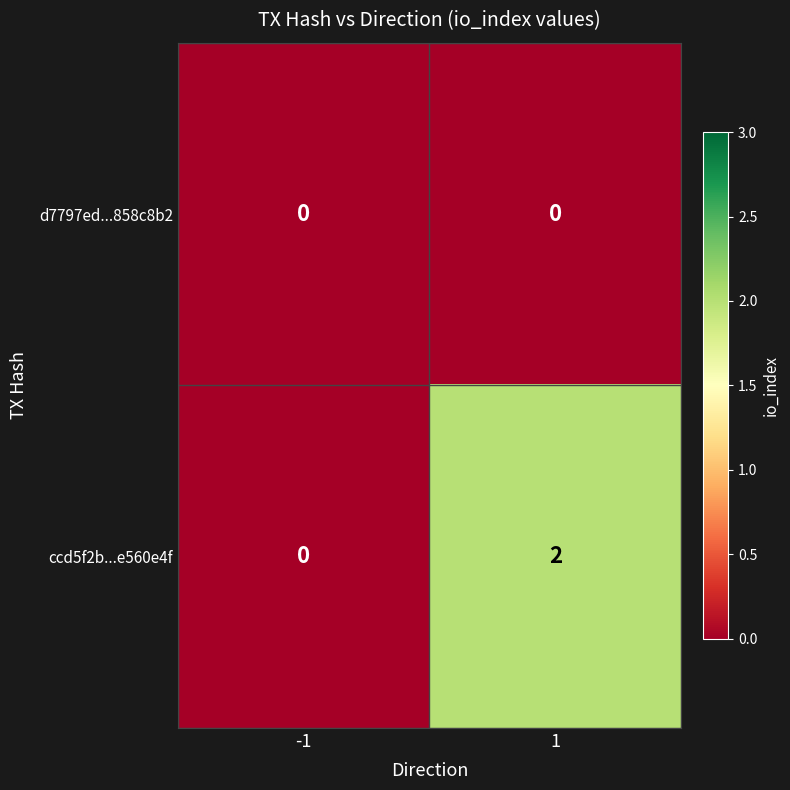

Reading left to right, what are all the values shown in this chart?

d7797ed...858c8b2: 0	0
ccd5f2b...e560e4f: 0	2